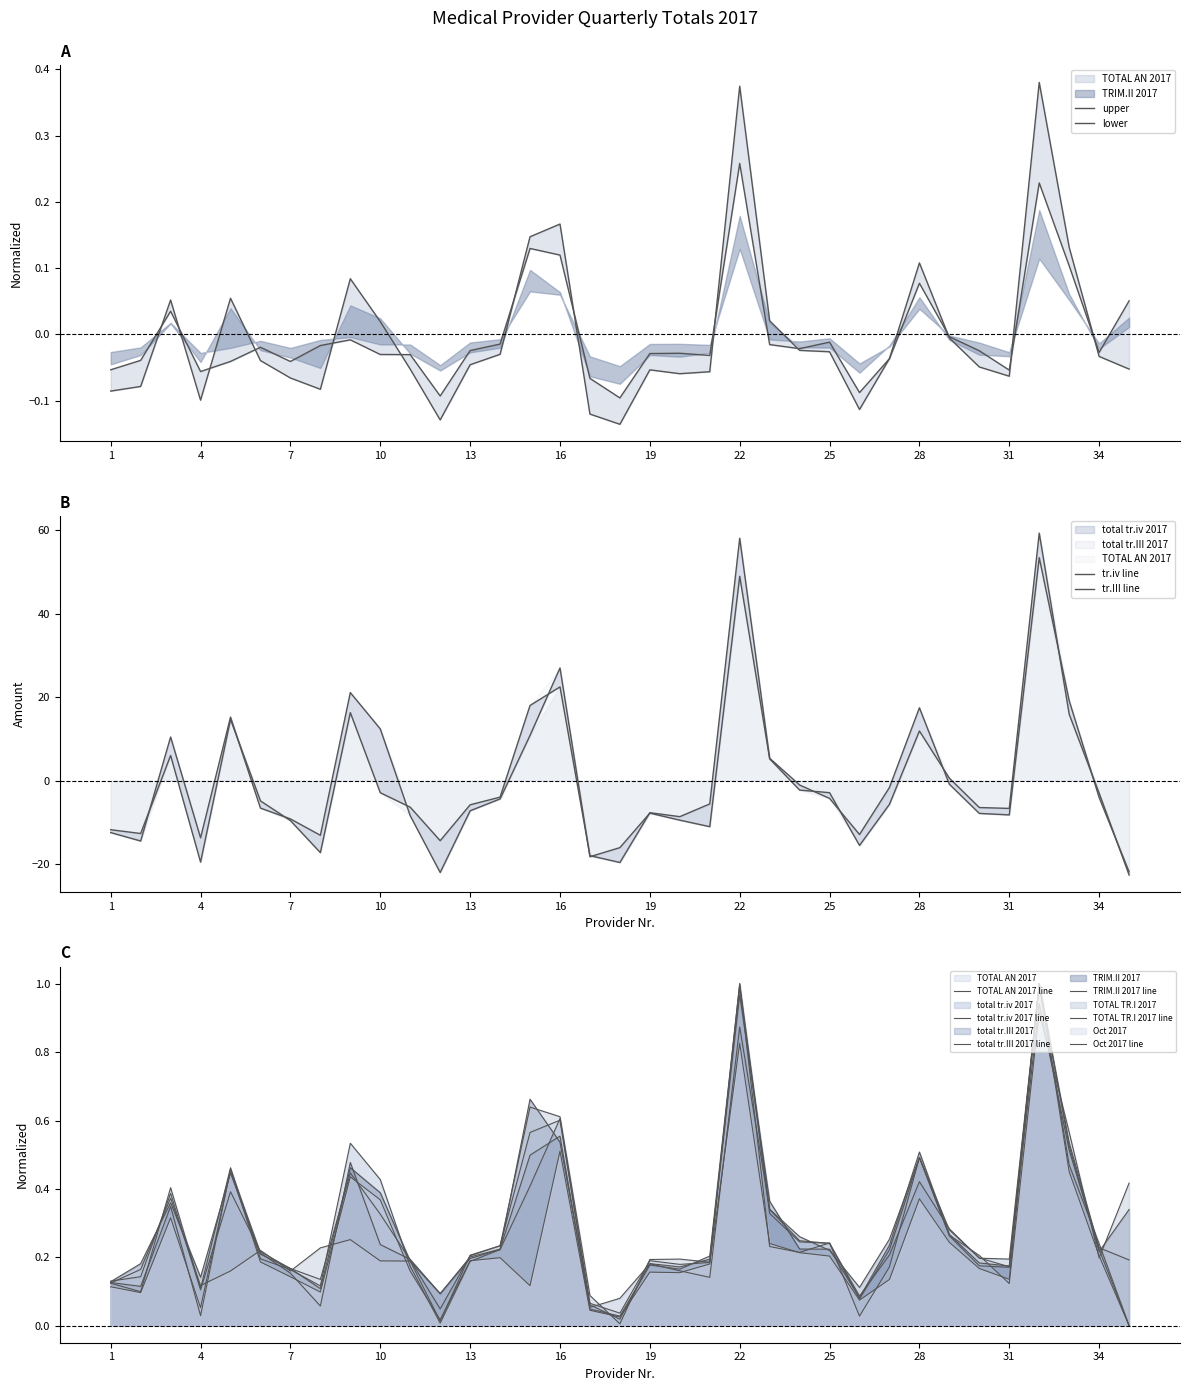

What is the value of the TOTAL AN 2017 point at the 17th from the left?

-0.1